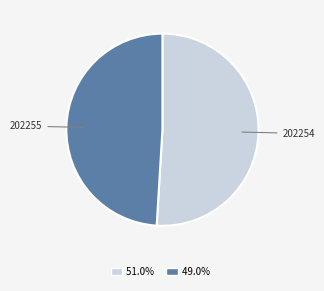

Approximately how many times larger is the value at 49.0% compared to 51.0%?

1.0